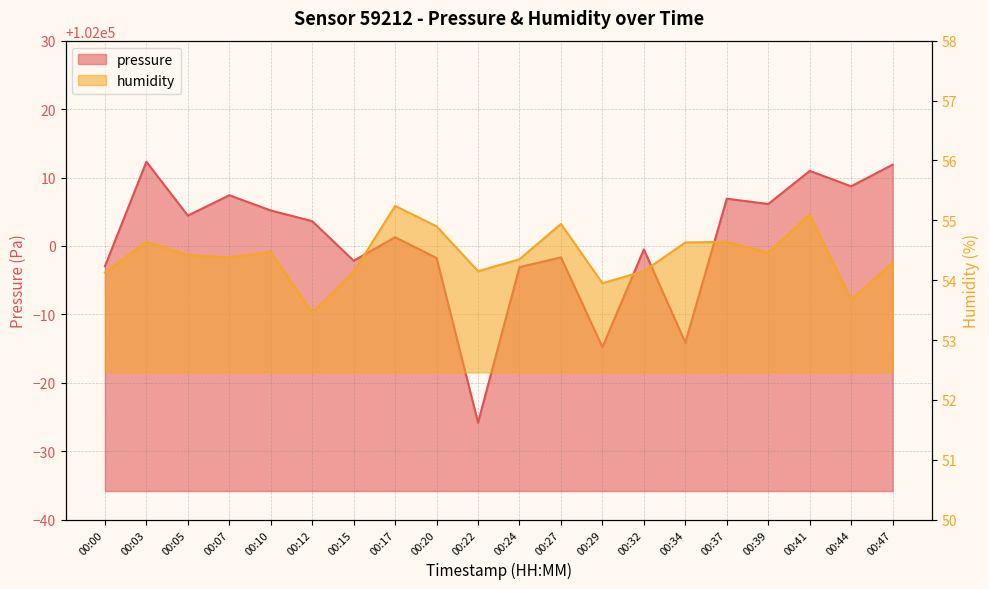

What are all the series names shown in the legend?

pressure, humidity